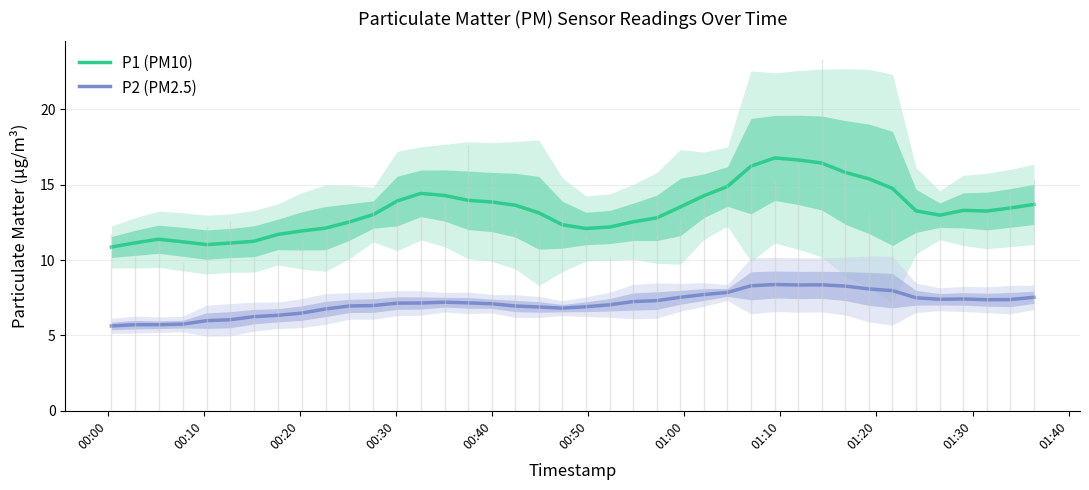

True or false: P2 (PM2.5) and P1 (PM10) cross at least once.

False